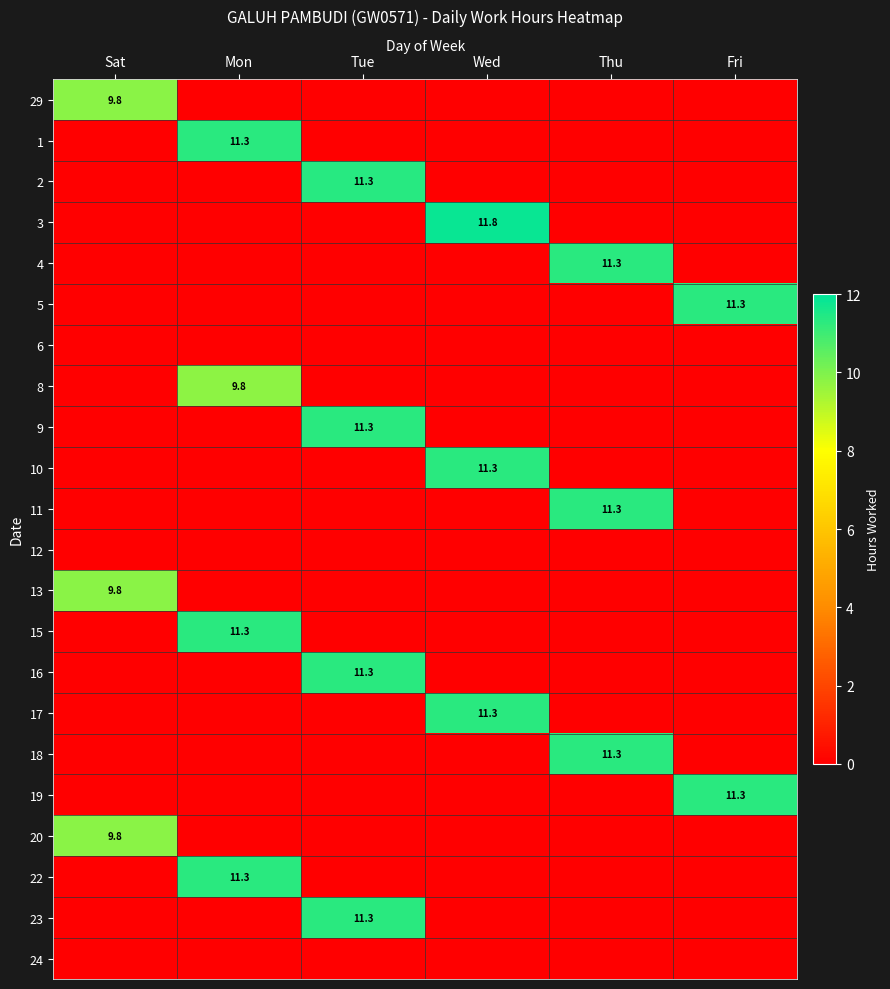

At which category is the sum across all series the highest?

Tue